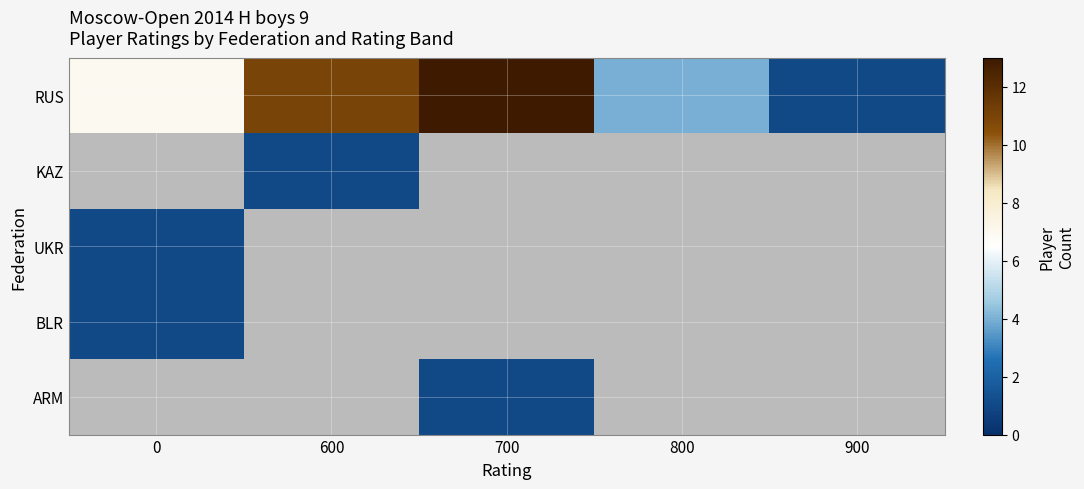

Is the value of RUS at 900 greater than the value of ARM at 600?

No